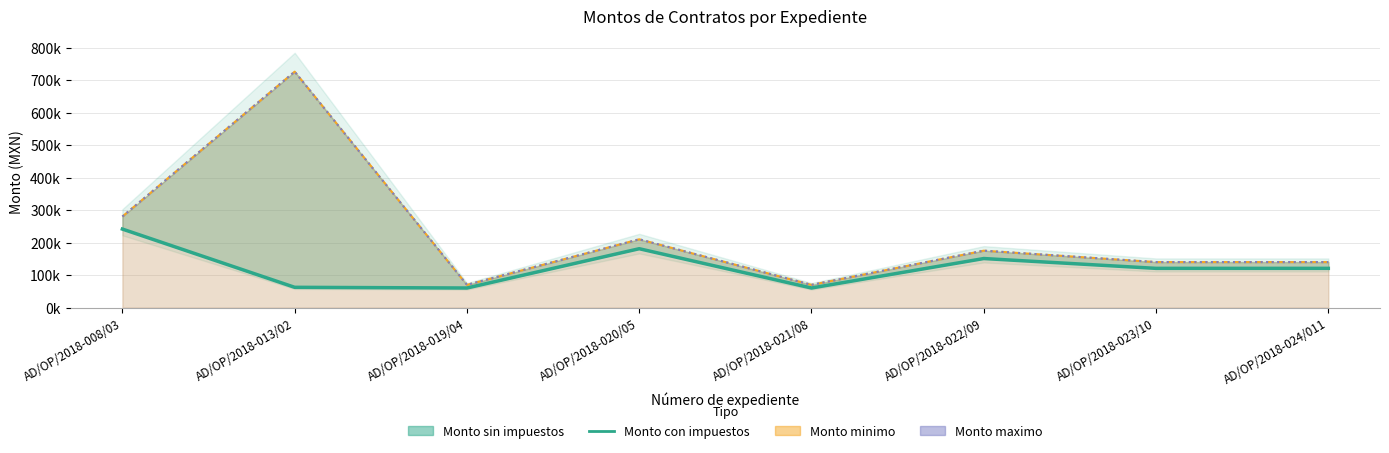

The chart shows a value of 181241.0 at AD/OP/2018-020/05. True or false?

True